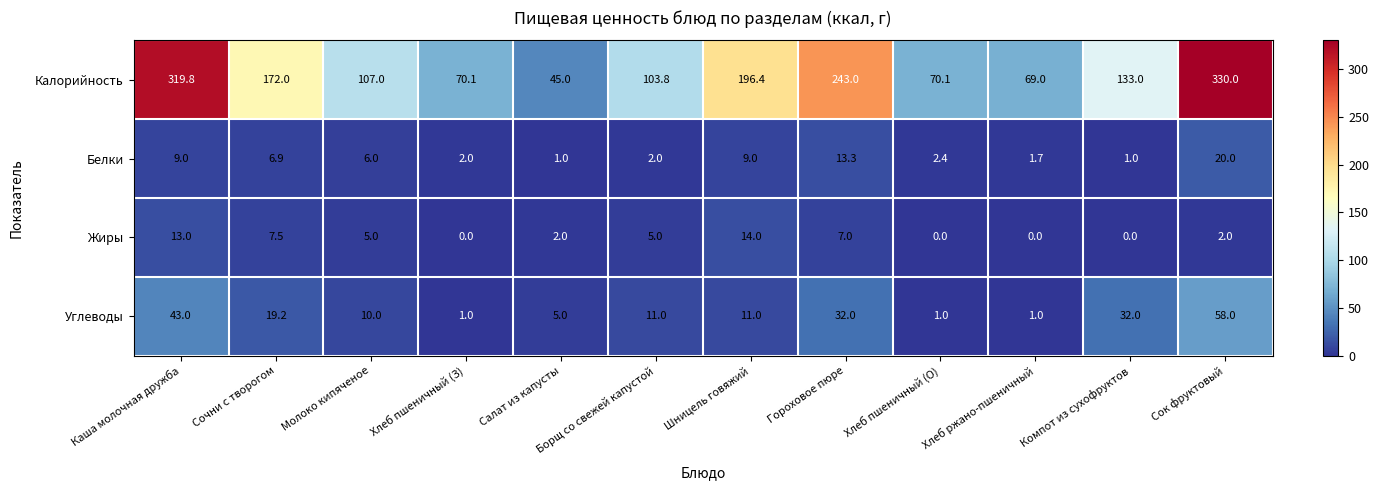

Which series has the largest range (max minus min)?

Калорийность